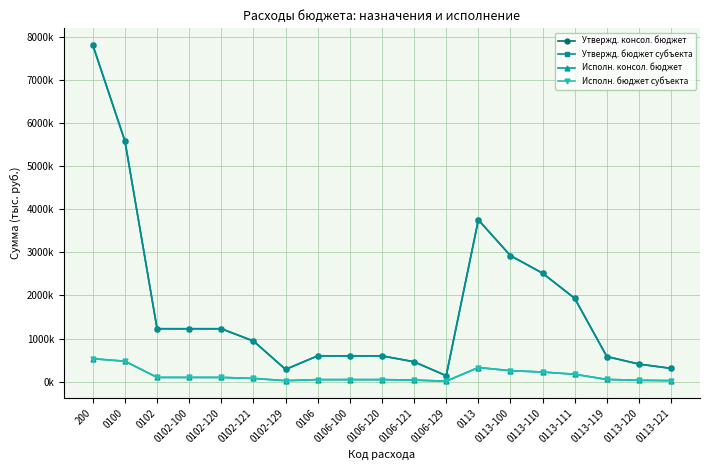

Where is the first local maximum for Исполн. бюджет субъекта?

0113